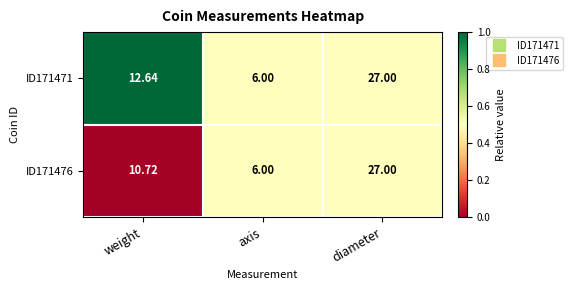

How many data points does each series have?

3